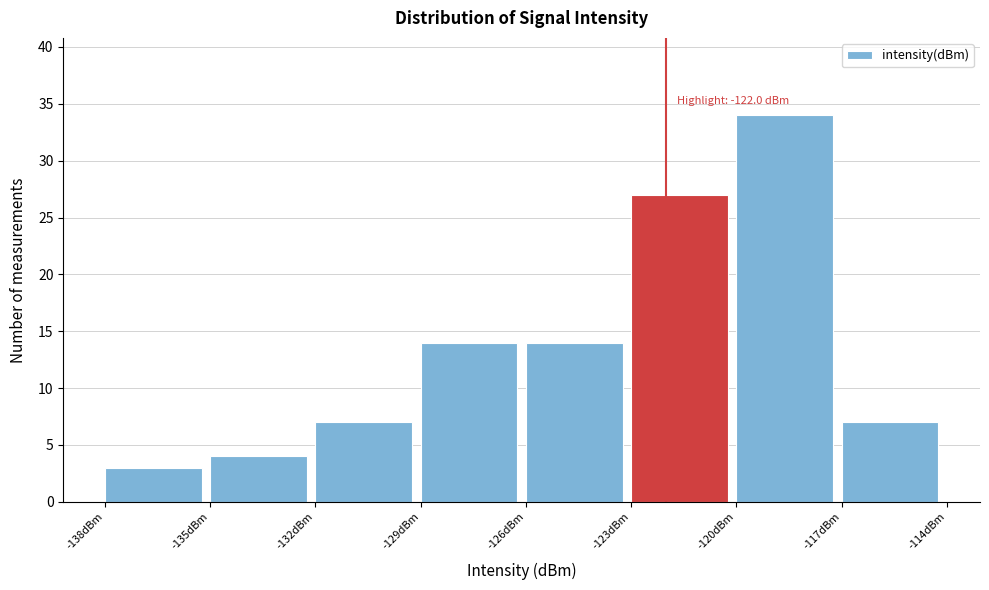

Which range on the x-axis has the tallest bar?

-120 to -117